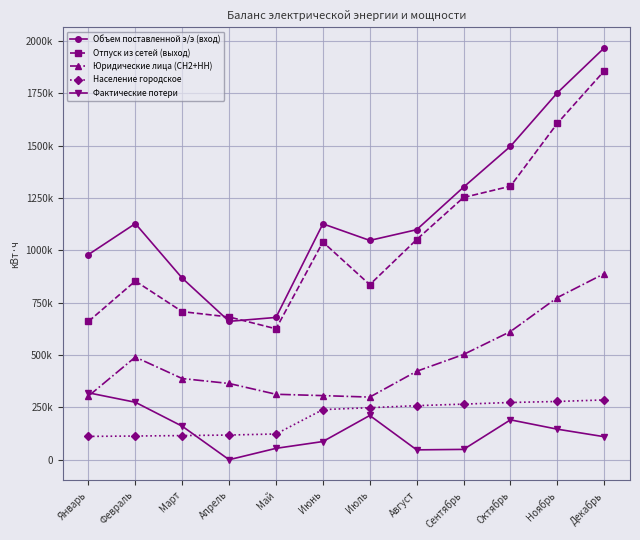

Reading left to right, extract all data points from this chart.

Объем поставленной э/э (вход): 980064	1128024	867384	661006	679729	1126842	1047606	1098831	1302095	1497120	1752606	1967202
Отпуск из сетей (выход): 660451	853521	707401	681891	625392	1040002	836272	1051756	1252807	1306625	1606717	1857331
Юридические лица (СН2+НН): 304170	490232	387725	364199	312659	306219	299188	422468	502825	612192	774515	888745
Население городское: 111400	113200	115300	117900	122955	239405	248495	258205	265570	273375	278235	285585
Фактические потери: 319613	274503	159983	0	54337	86840	211334	47075	49288	190495	145889	109871